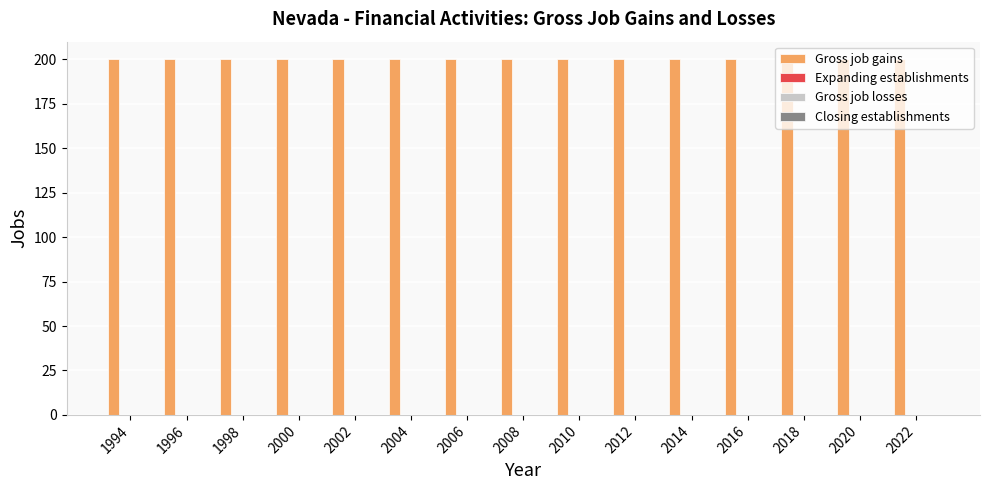

How many bars are there in total?

60